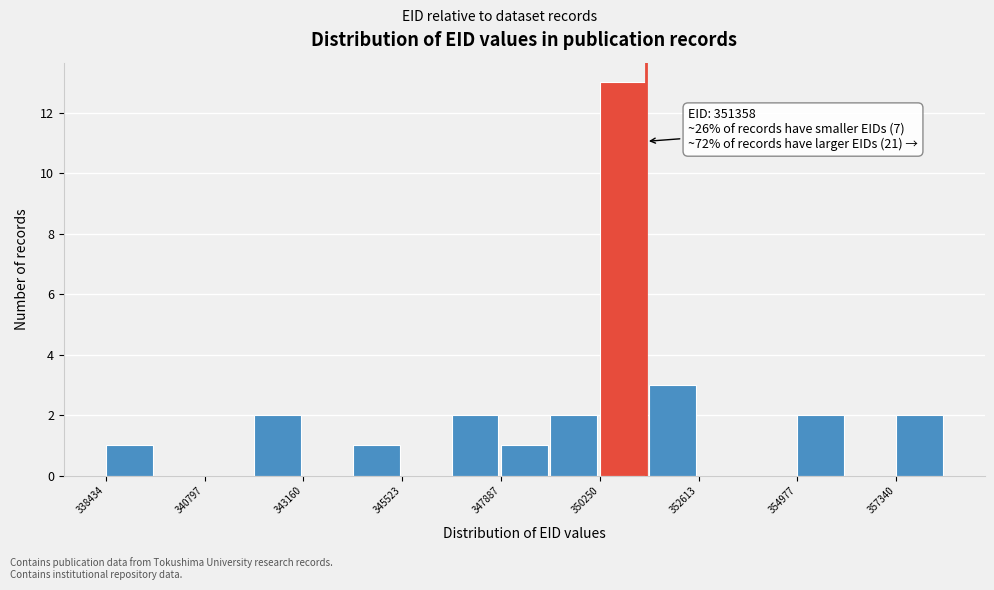

Around what value on the x-axis is the tallest bar? Give the approximate position of its centre, as read against the axis.

351000